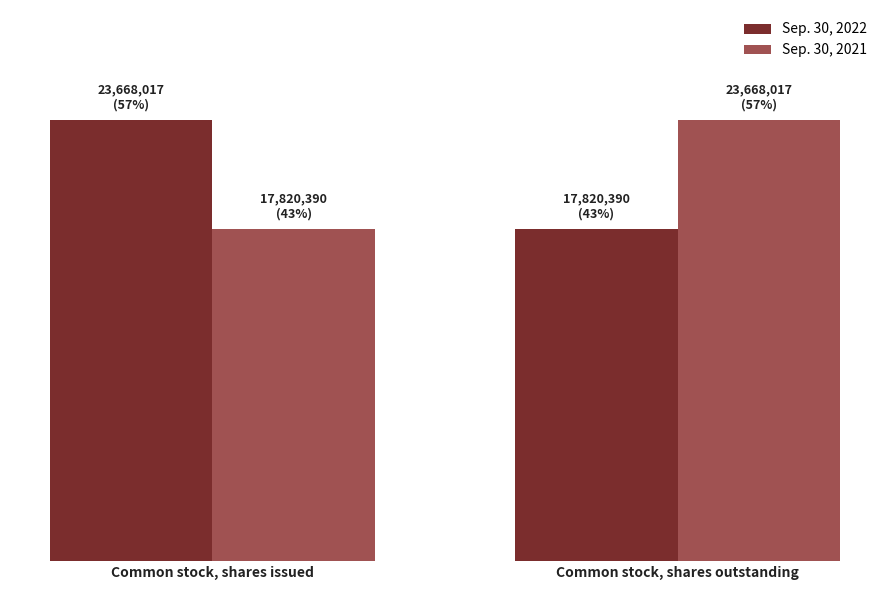

What is the label of the 1st bar from the left?

Common stock, shares issued